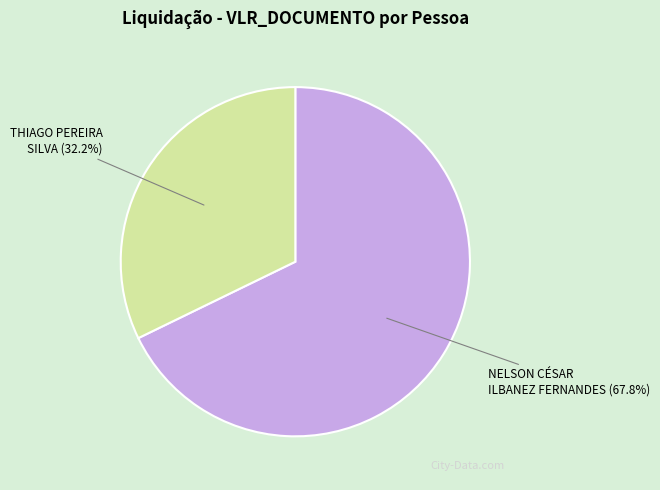

Is there a majority slice in this chart?

Yes